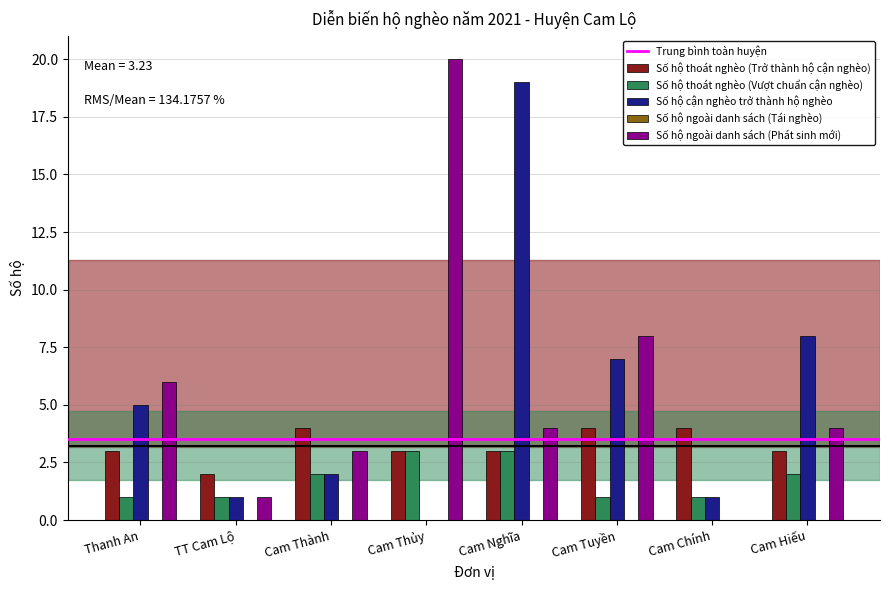

Between TT Cam Lộ and Cam Nghĩa, which series saw the biggest shift?

Số hộ cận nghèo trở thành hộ nghèo